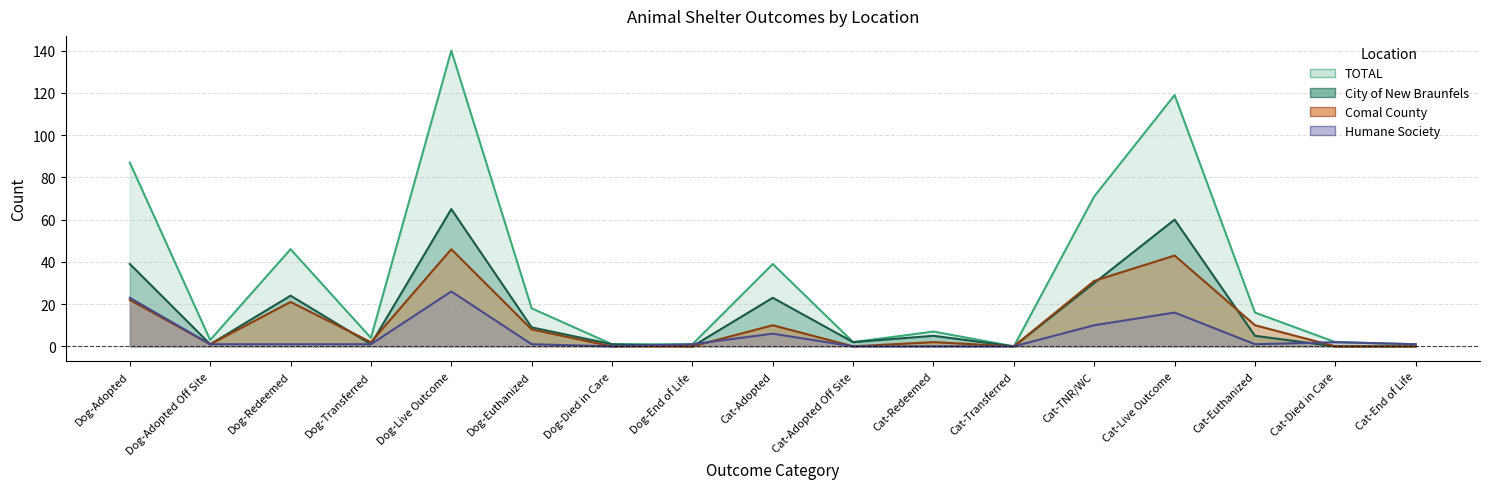

Reading right to left, what are all the values shown in this chart?

City of New Braunfels: Cat-End of Life=0	Cat-Died in Care=0	Cat-Euthanized=5	Cat-Live Outcome=60	Cat-TNR/WC=30	Cat-Transferred=0	Cat-Redeemed=5	Cat-Adopted Off Site=2	Cat-Adopted=23	Dog-End of Life=0	Dog-Died in Care=1	Dog-Euthanized=9	Dog-Live Outcome=65	Dog-Transferred=1	Dog-Redeemed=24	Dog-Adopted Off Site=1	Dog-Adopted=39
Comal County: Cat-End of Life=0	Cat-Died in Care=0	Cat-Euthanized=10	Cat-Live Outcome=43	Cat-TNR/WC=31	Cat-Transferred=0	Cat-Redeemed=2	Cat-Adopted Off Site=0	Cat-Adopted=10	Dog-End of Life=0	Dog-Died in Care=0	Dog-Euthanized=8	Dog-Live Outcome=46	Dog-Transferred=2	Dog-Redeemed=21	Dog-Adopted Off Site=1	Dog-Adopted=22
Humane Society: Cat-End of Life=1	Cat-Died in Care=2	Cat-Euthanized=1	Cat-Live Outcome=16	Cat-TNR/WC=10	Cat-Transferred=0	Cat-Redeemed=0	Cat-Adopted Off Site=0	Cat-Adopted=6	Dog-End of Life=1	Dog-Died in Care=0	Dog-Euthanized=1	Dog-Live Outcome=26	Dog-Transferred=1	Dog-Redeemed=1	Dog-Adopted Off Site=1	Dog-Adopted=23
TOTAL: Cat-End of Life=1	Cat-Died in Care=2	Cat-Euthanized=16	Cat-Live Outcome=119	Cat-TNR/WC=71	Cat-Transferred=0	Cat-Redeemed=7	Cat-Adopted Off Site=2	Cat-Adopted=39	Dog-End of Life=1	Dog-Died in Care=1	Dog-Euthanized=18	Dog-Live Outcome=140	Dog-Transferred=4	Dog-Redeemed=46	Dog-Adopted Off Site=3	Dog-Adopted=87